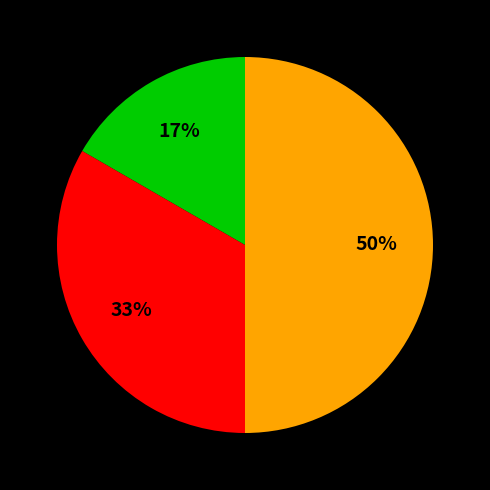

To the nearest percent, what is the average slice percentage?

33%